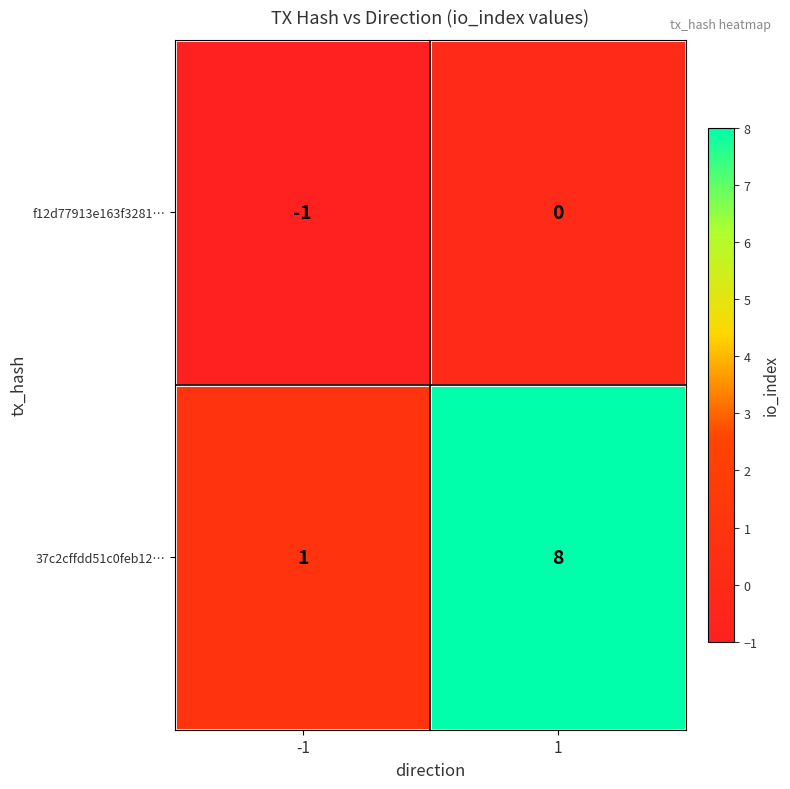

What is the sum of all 37c2cffdd51c0feb12… values?

9